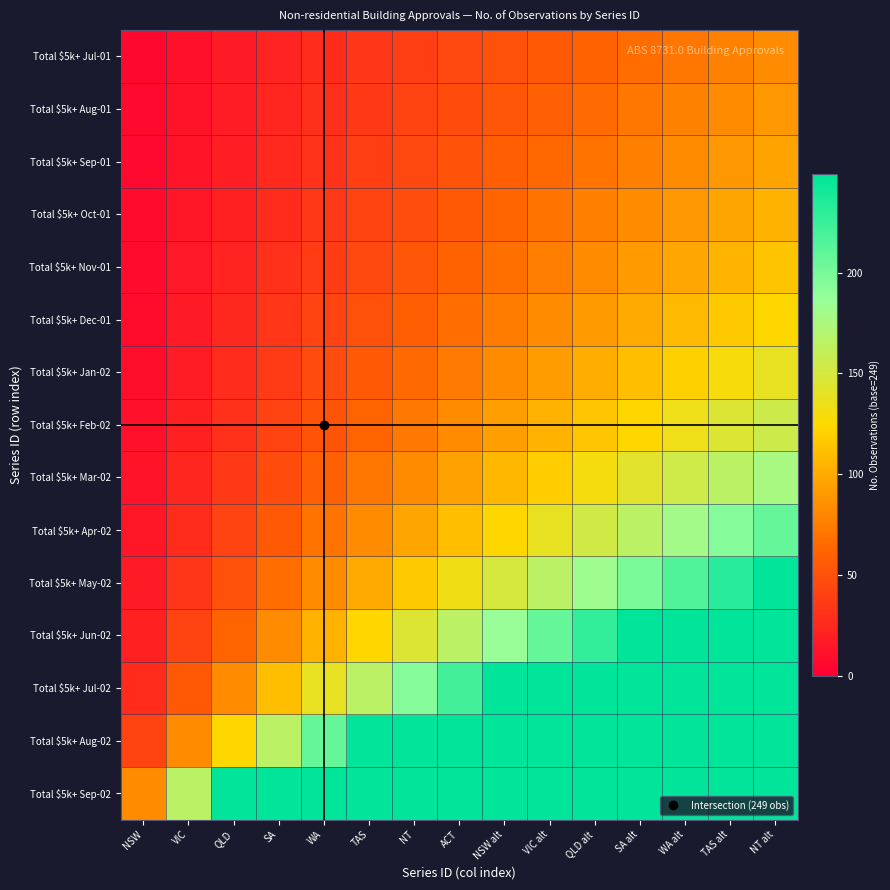

Which has a higher value, NT or NT alt?

NT alt